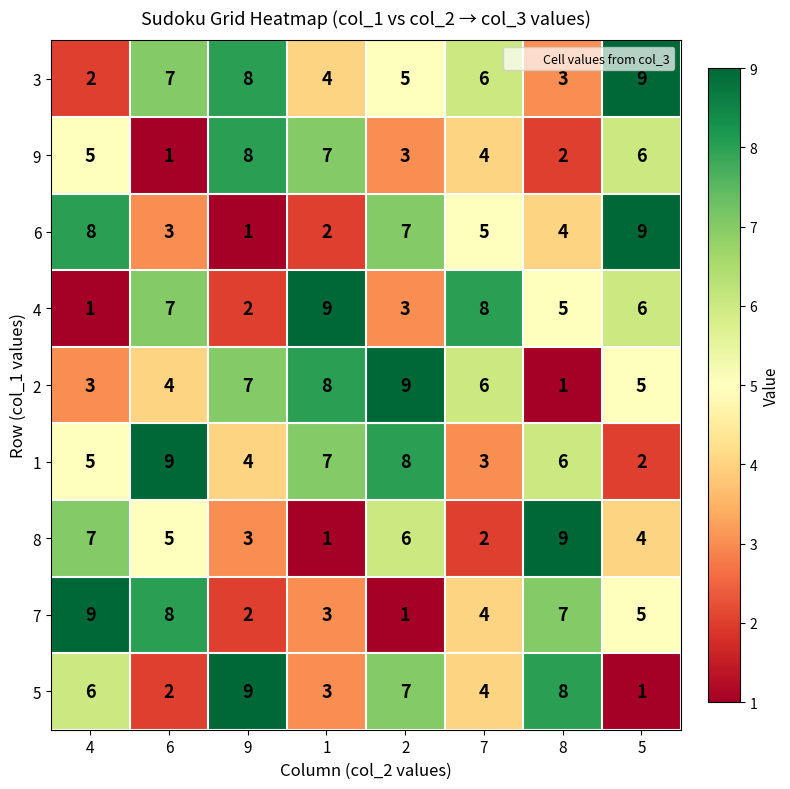

Count the 1 values in the range 4 to 8.

5